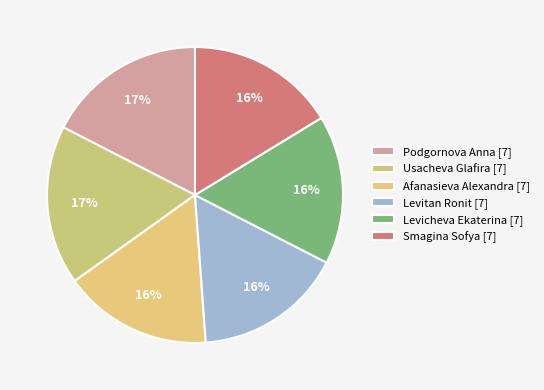

To the nearest percent, what is the average slice percentage?

17%